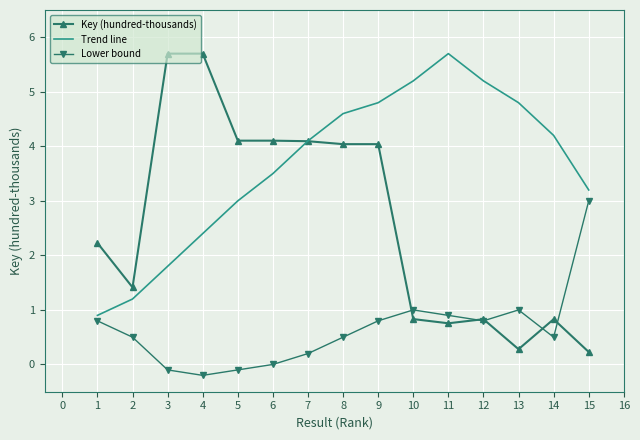

What is the average value of the Trend line series?

3.6